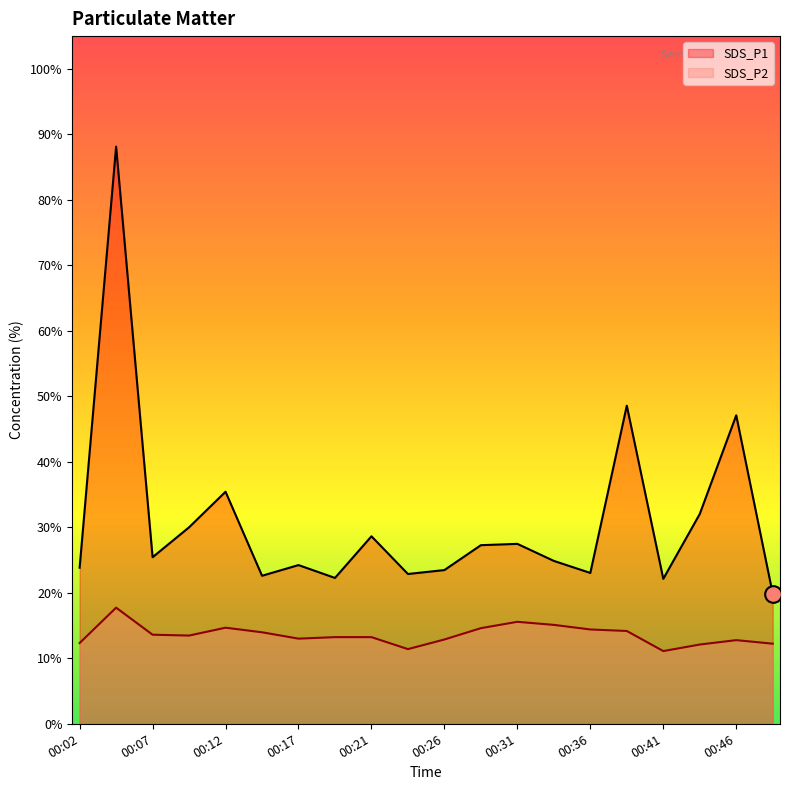

The SDS_P1 series shows 23.8 at 00:12. True or false?

False